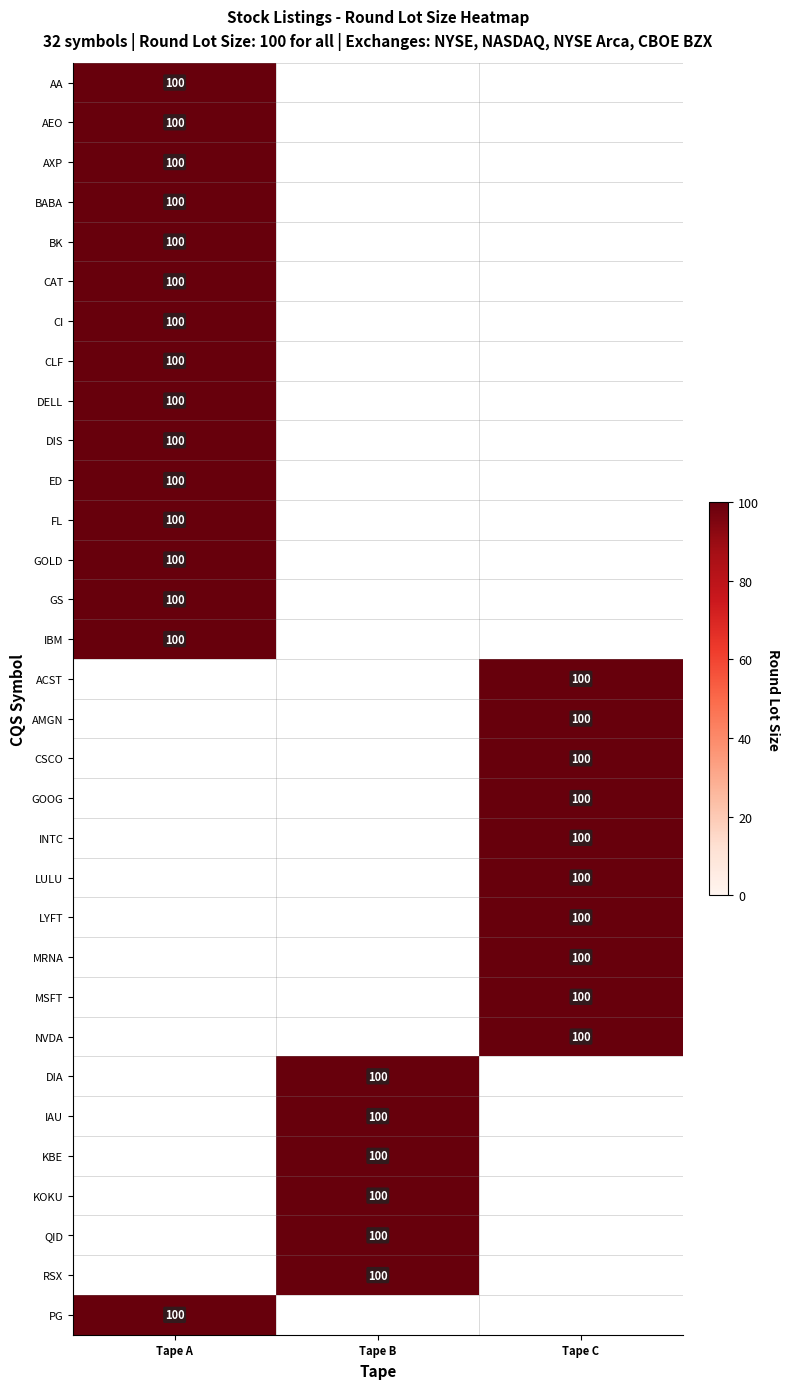

The value of DIS at Tape A is 100. True or false?

True